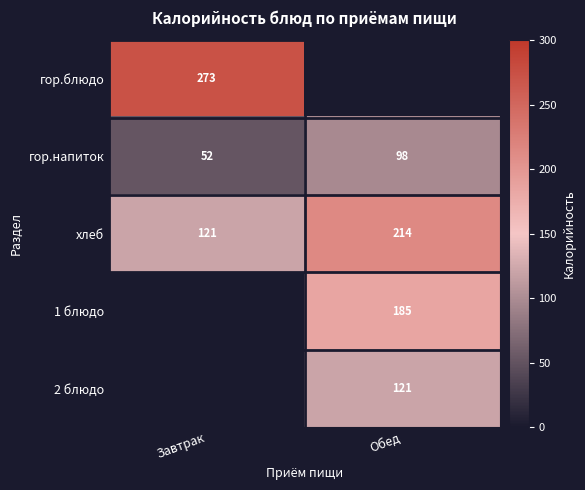

Read the хлеб value at Завтрак, to the nearest 10.

120